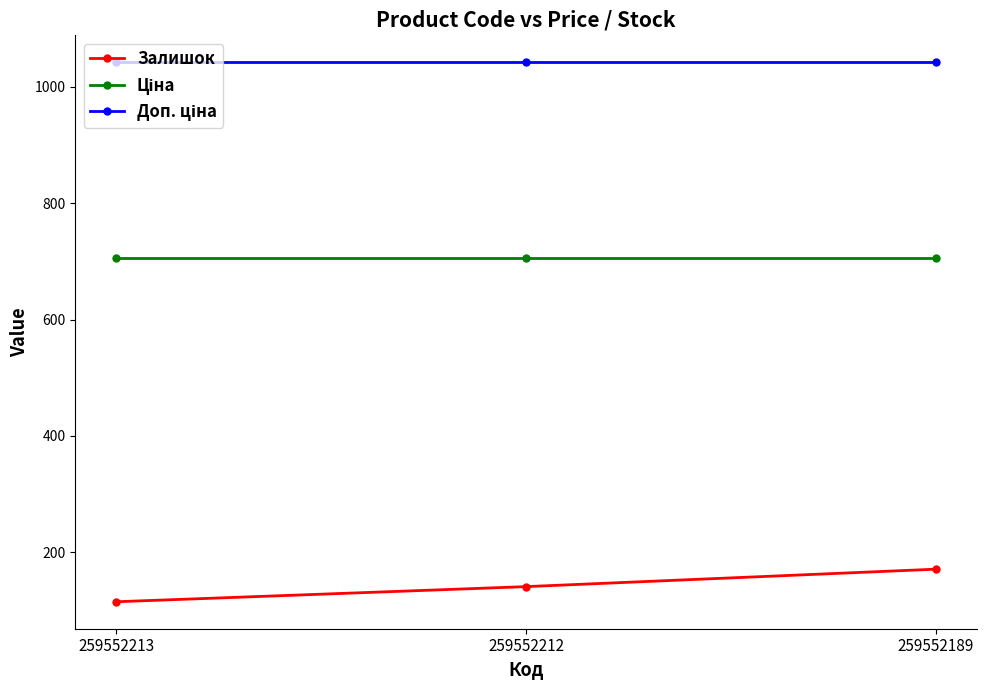

What is the spread (max minus min) of values at 259552213?

927.0